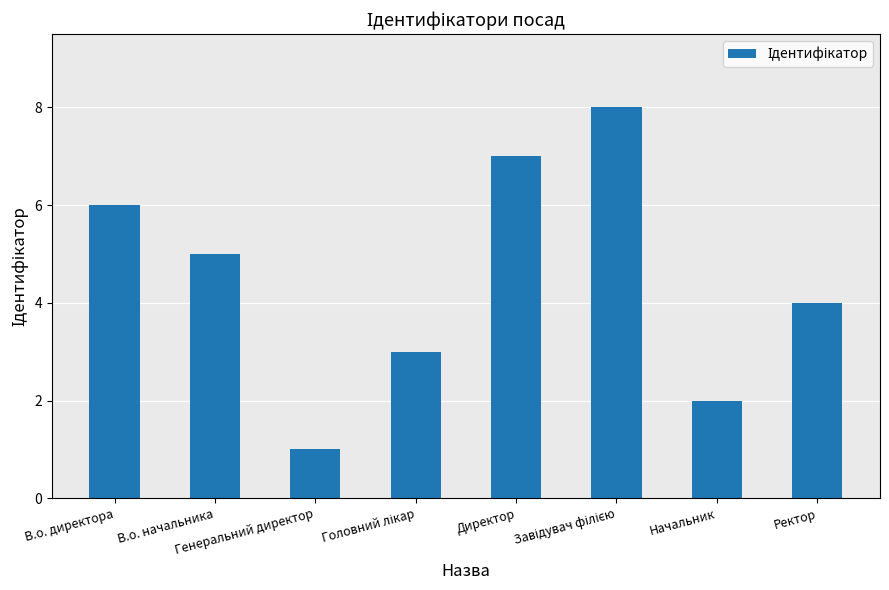

What is the value of the 3rd bar from the left?

1